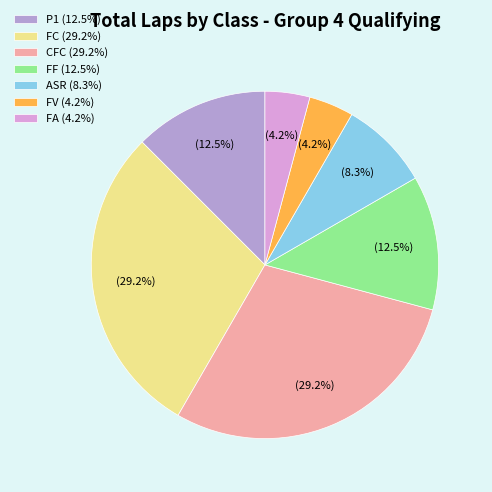

To the nearest percent, what is the combined percentage of FC and CFC?

58%